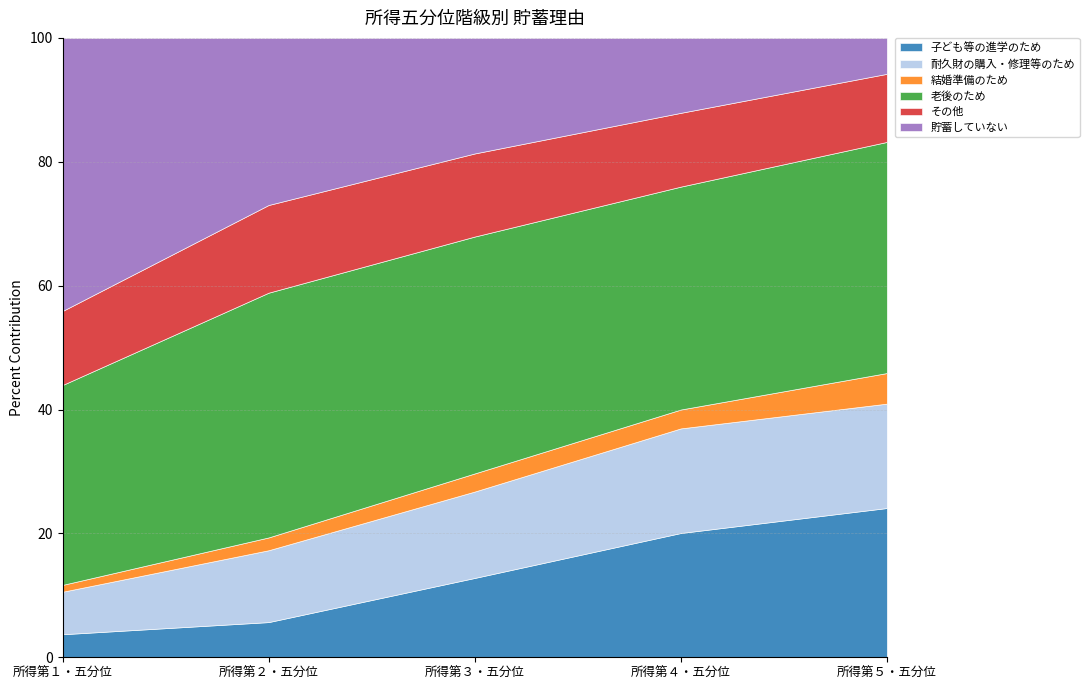

What is the total value across all series at 所得第５・五分位?

100.0